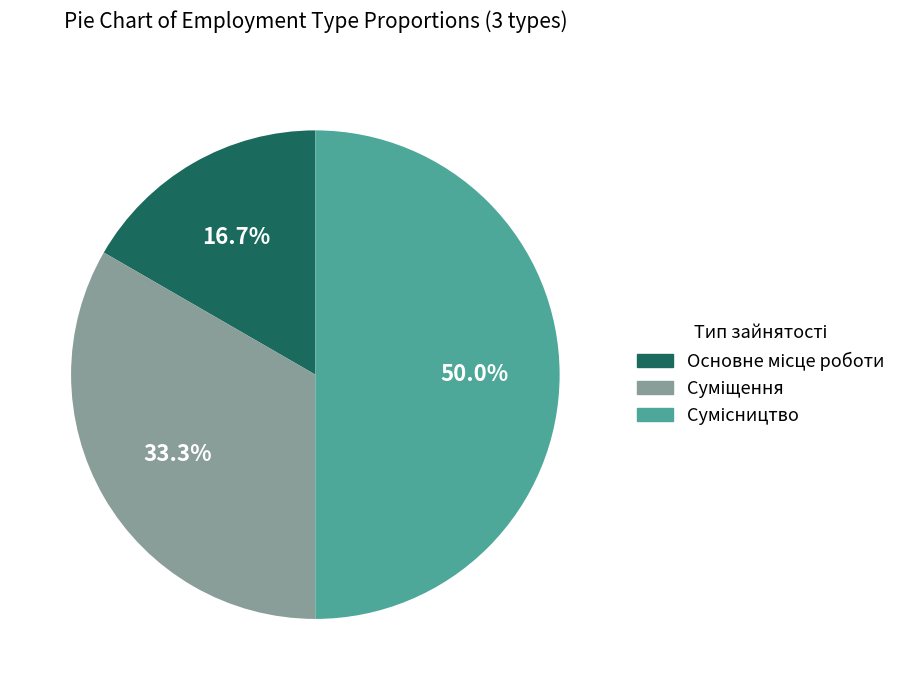

Does any single category account for the majority?

No